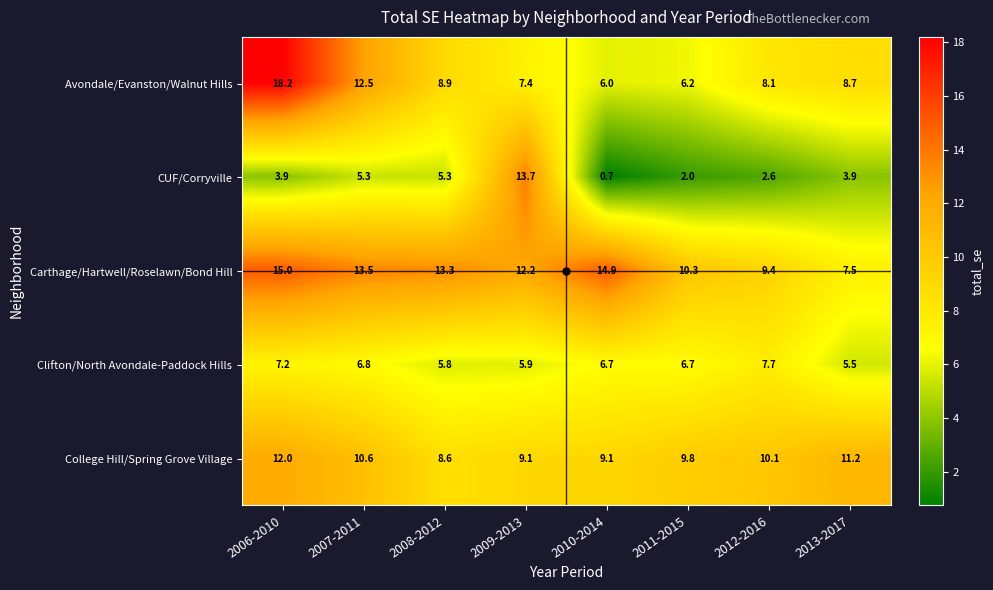

At how many categories does at least one series exceed 0?

8